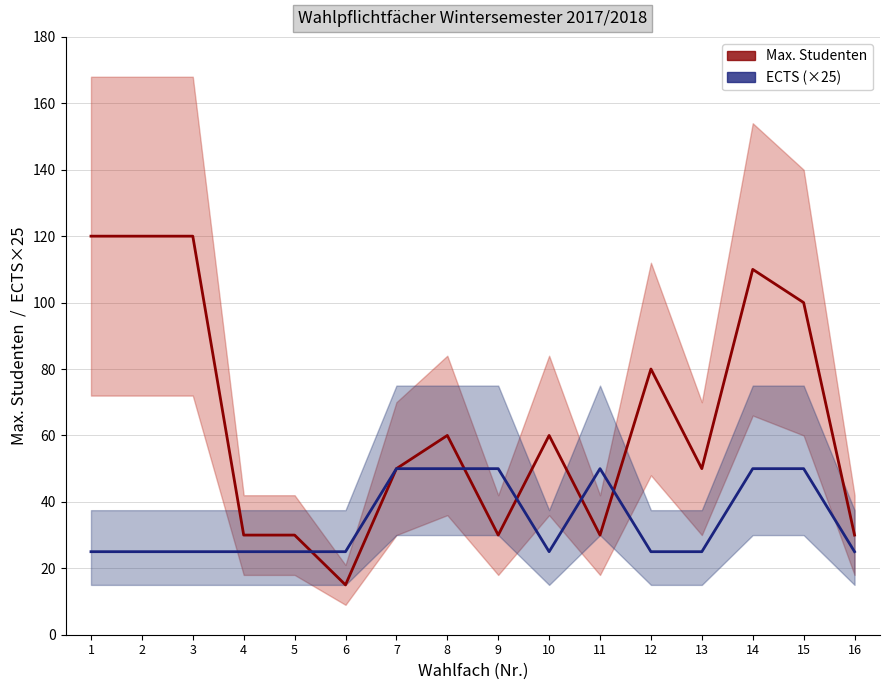

Reading left to right, extract all data points from this chart.

Max. Studenten: 120	120	120	30	30	15	50	60	30	60	30	80	50	110	100	30
ECTS (×25): 25	25	25	25	25	25	50	50	50	25	50	25	25	50	50	25